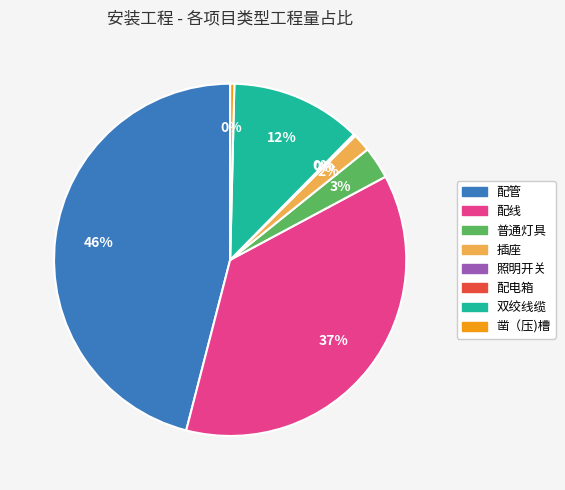

To the nearest percent, what is the difference between the largest and smallest slice percentages?

46%